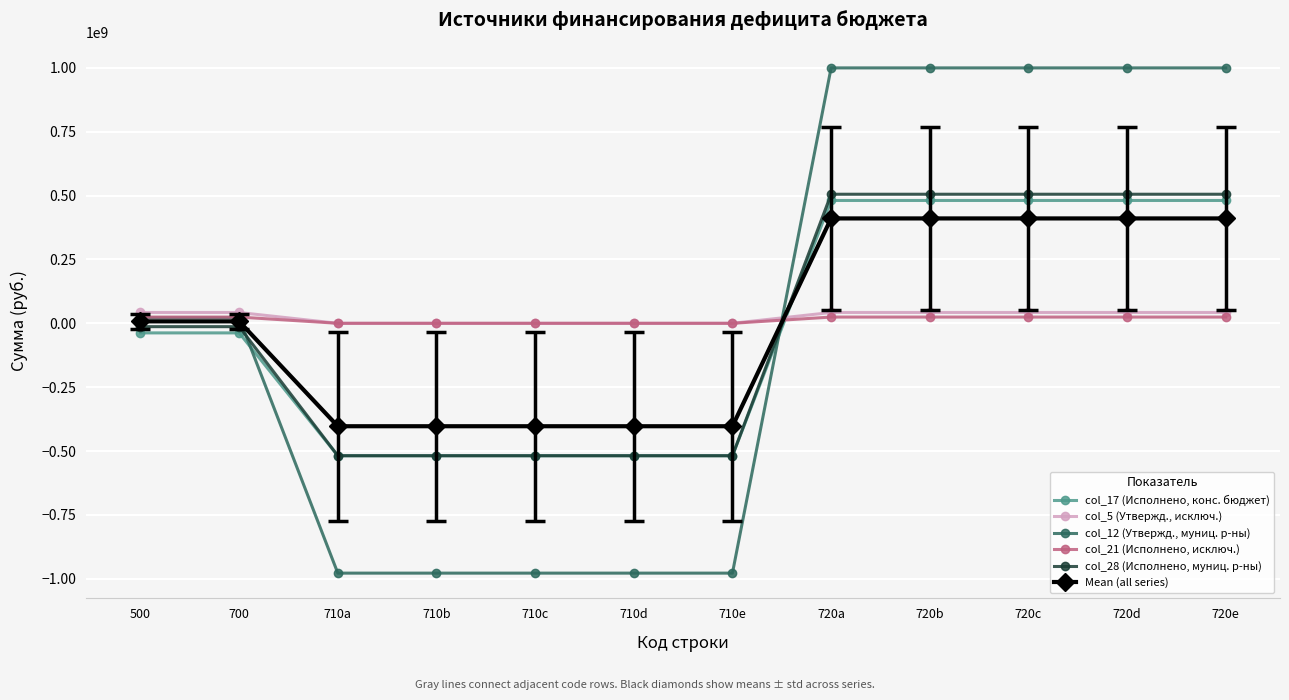

After their last crossing, which series has the higher values: col_12 (Утвержд., муниц. р-ны) or col_17 (Исполнено, конс. бюджет)?

col_12 (Утвержд., муниц. р-ны)